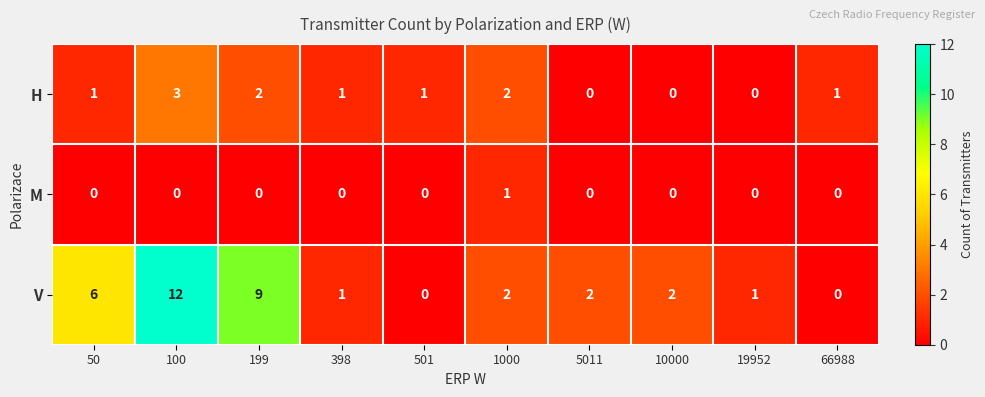

Which category has the highest value across all series?

100